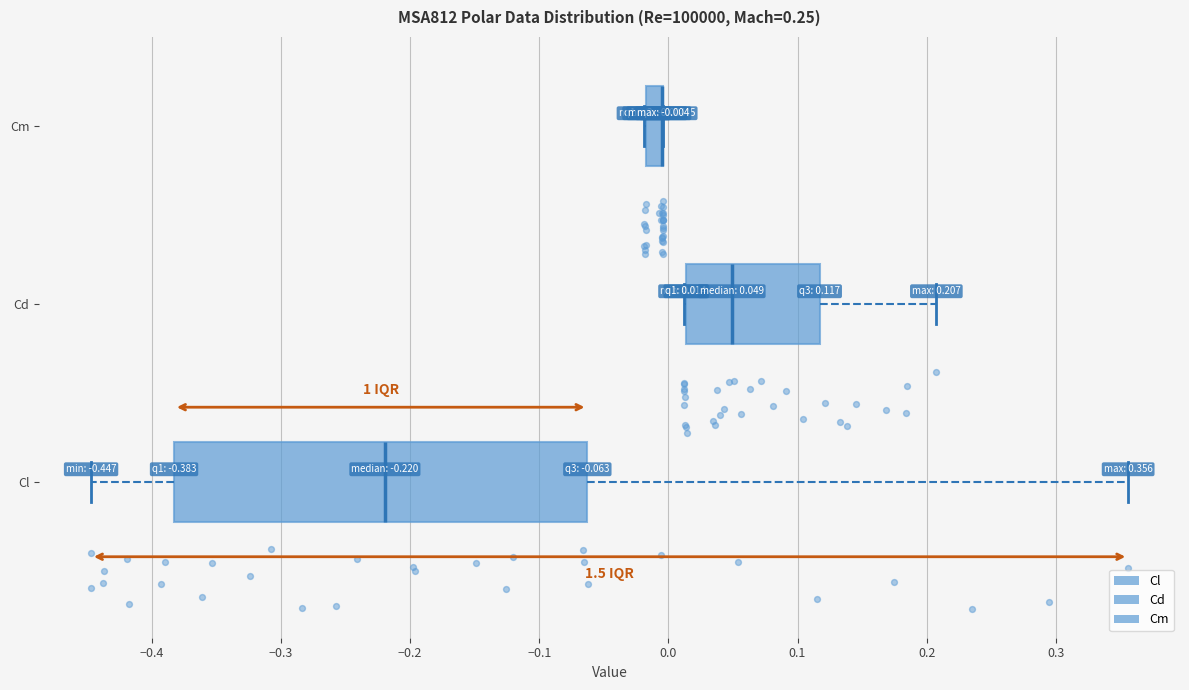

Comparing the boxes themselves (not the whiskers), which one is the widest?

Cl